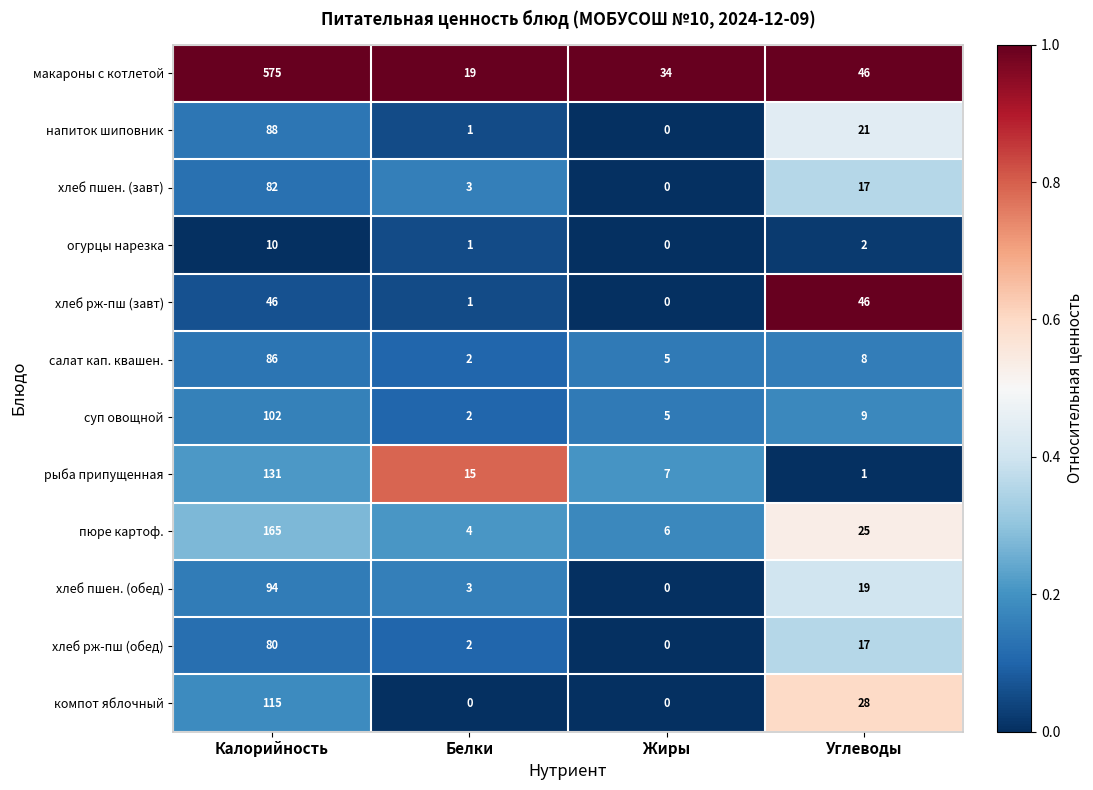

What is the sum of the рыба припущенная values at Углеводы and Белки?

16